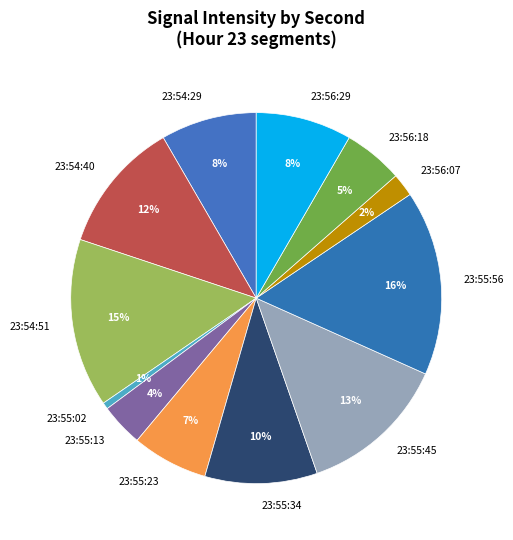

The 23:56:07 slice represents 2% of the pie. True or false?

True